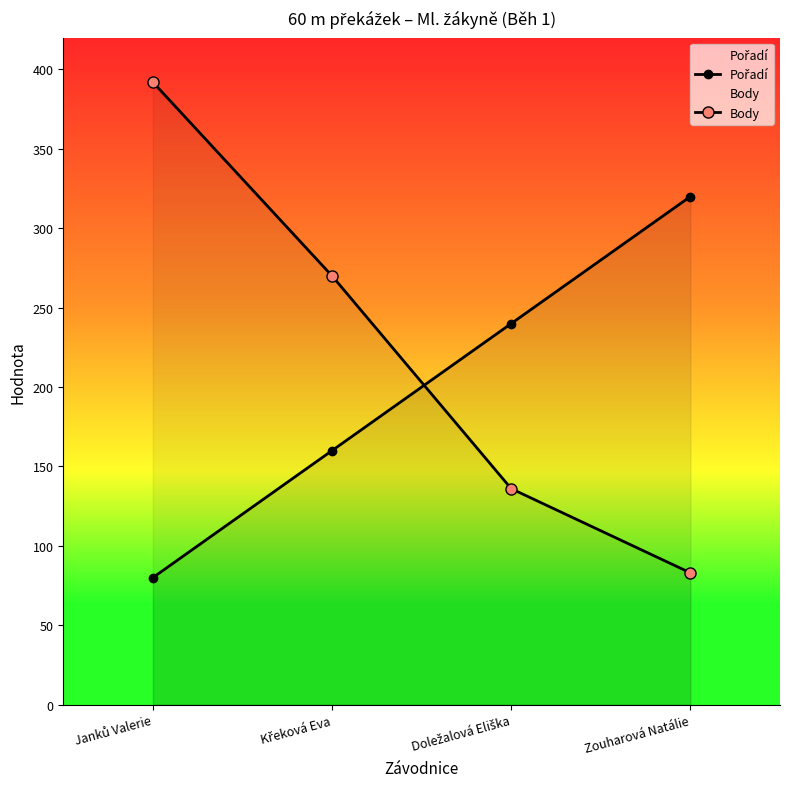

Between Janků Valerie and Doležalová Eliška, which is larger?

Doležalová Eliška